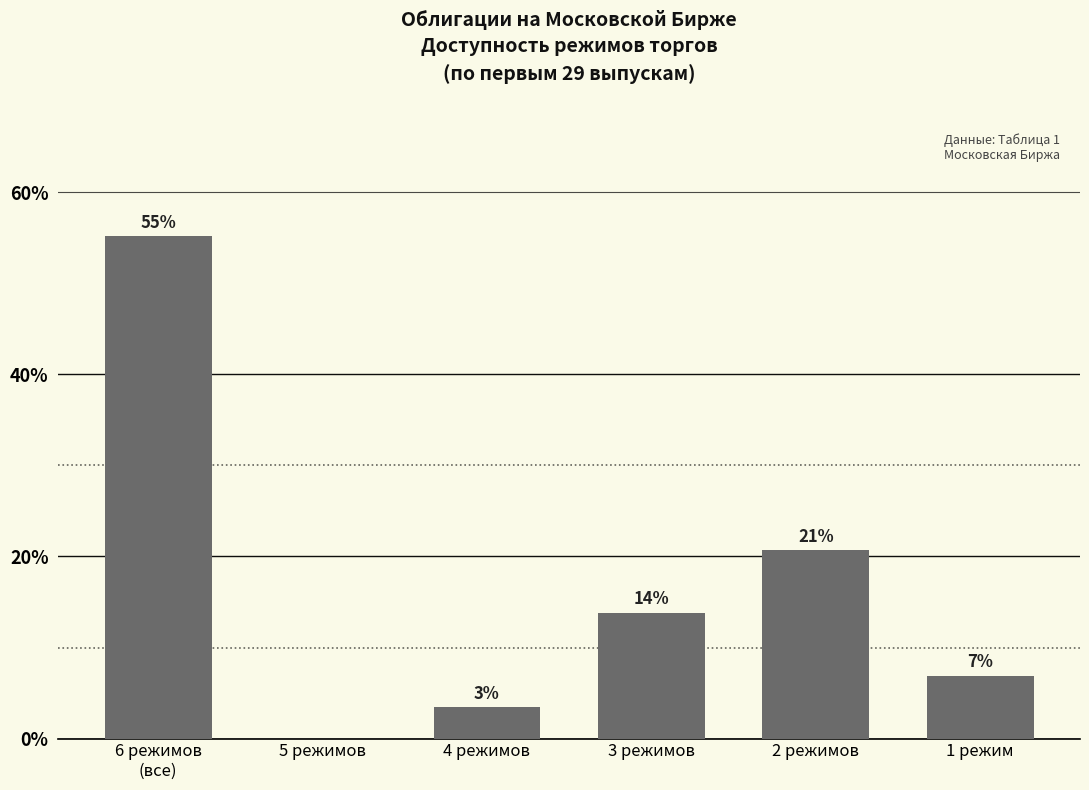

Reading left to right, extract all data points from this chart.

6 режимов
(все)=55.2	5 режимов=0.0	4 режимов=3.4	3 режимов=13.8	2 режимов=20.7	1 режим=6.9